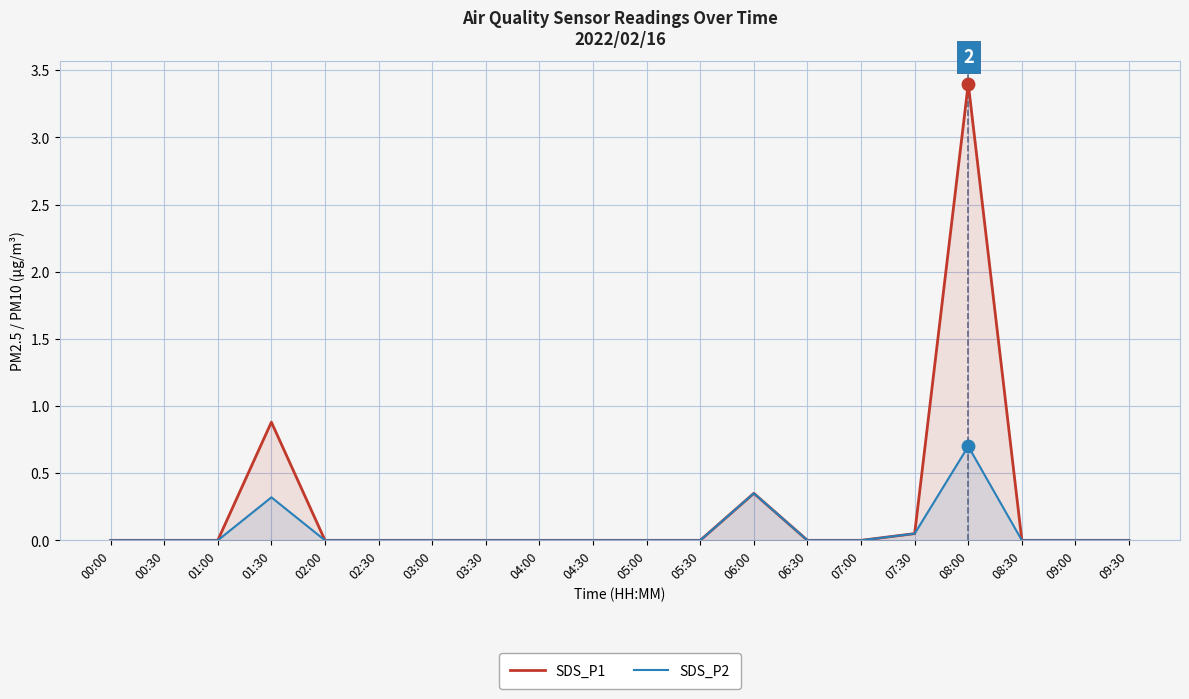

Which series has the largest total across all categories?

SDS_P1